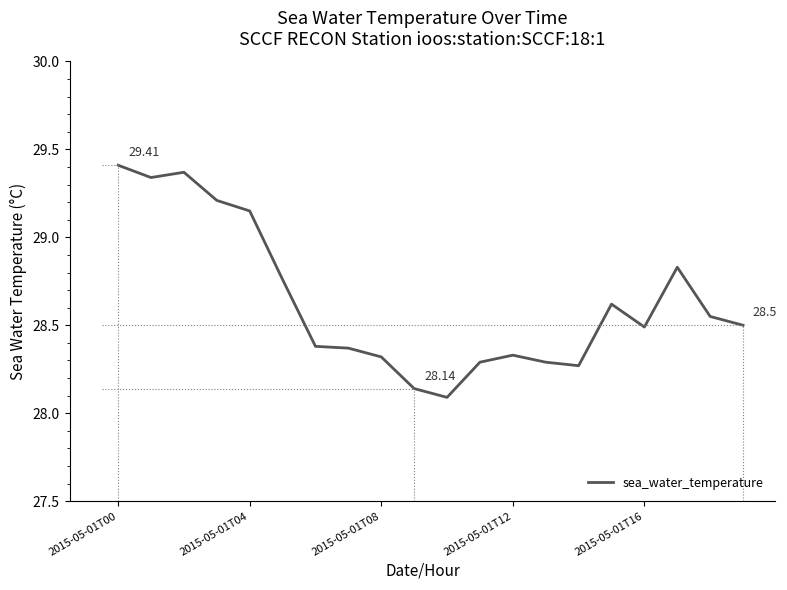

What is the difference between the maximum and minimum values?

1.3